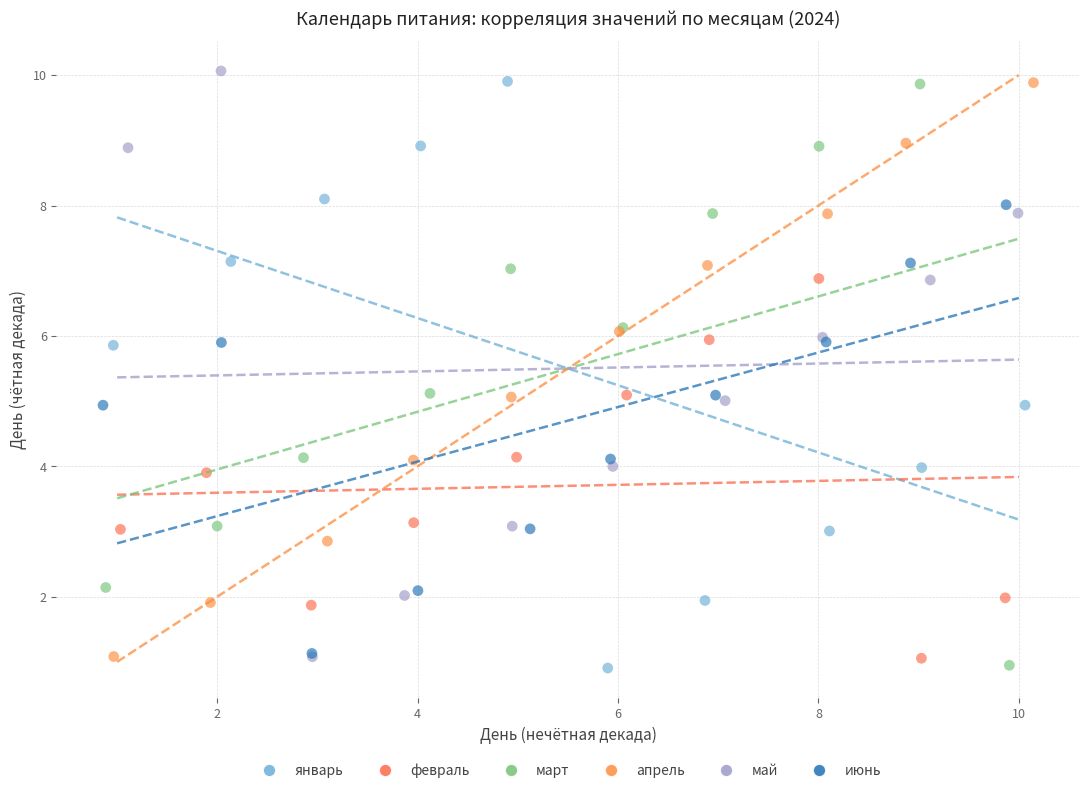

What are all the series names shown in the legend?

январь, февраль, март, апрель, май, июнь